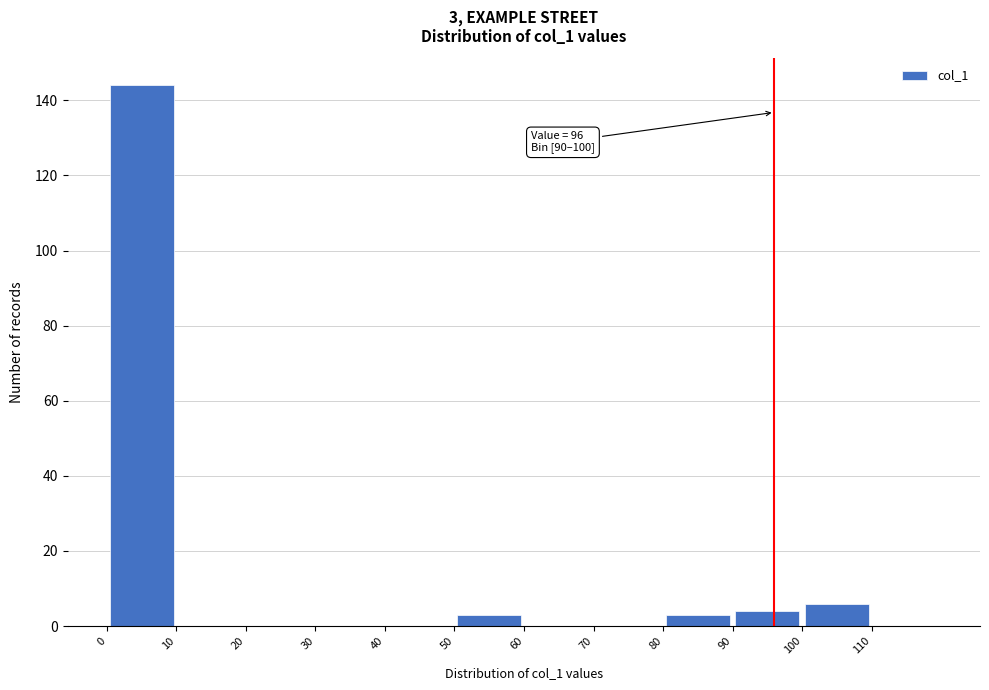

Which range on the x-axis has the tallest bar?

0 to 10